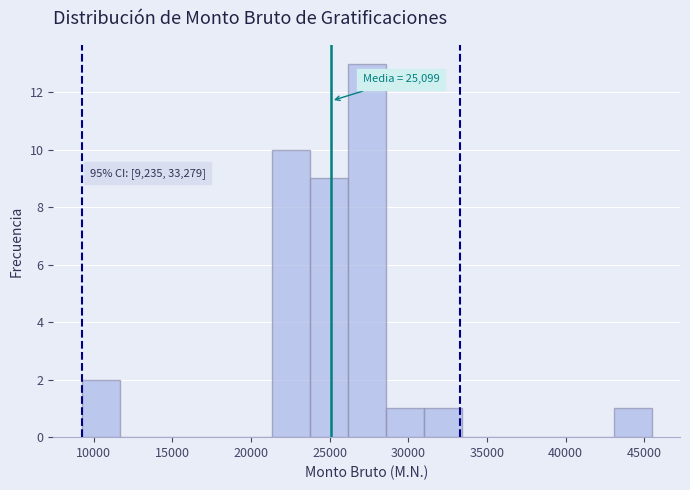

Over which range of the x-axis is the bar tallest?

26000 to 28500